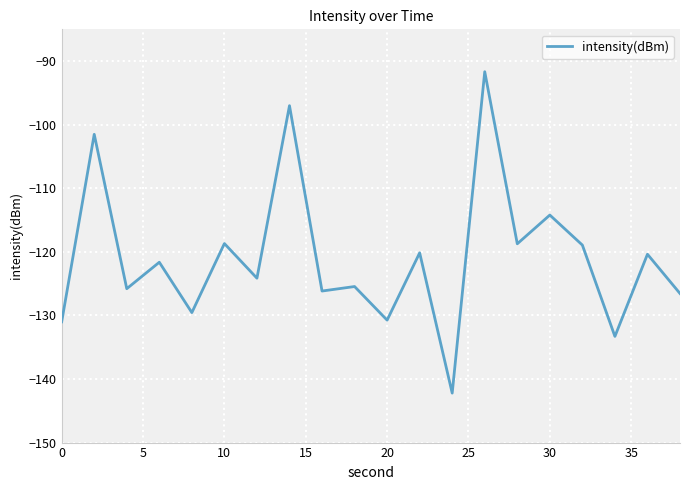

How many lines are shown in the chart?

1